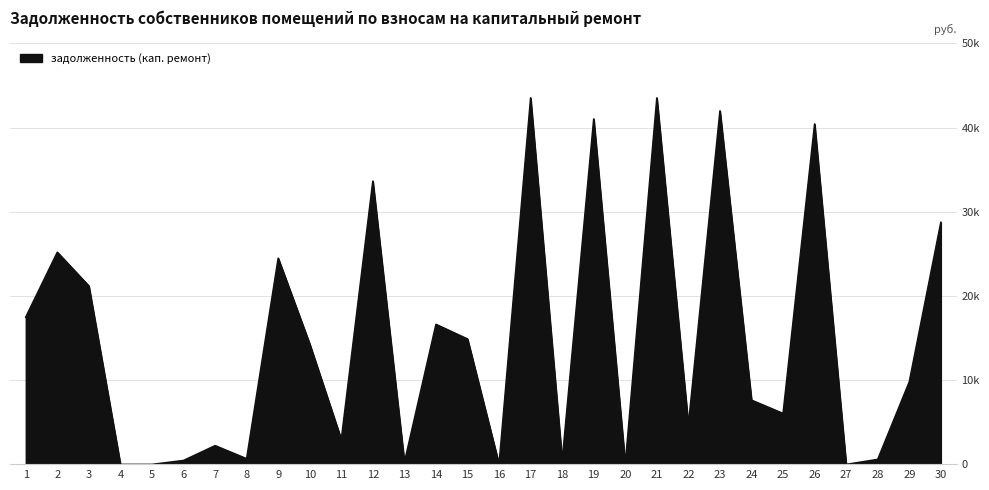

What is the difference between the values at 6 and 16?

468.9